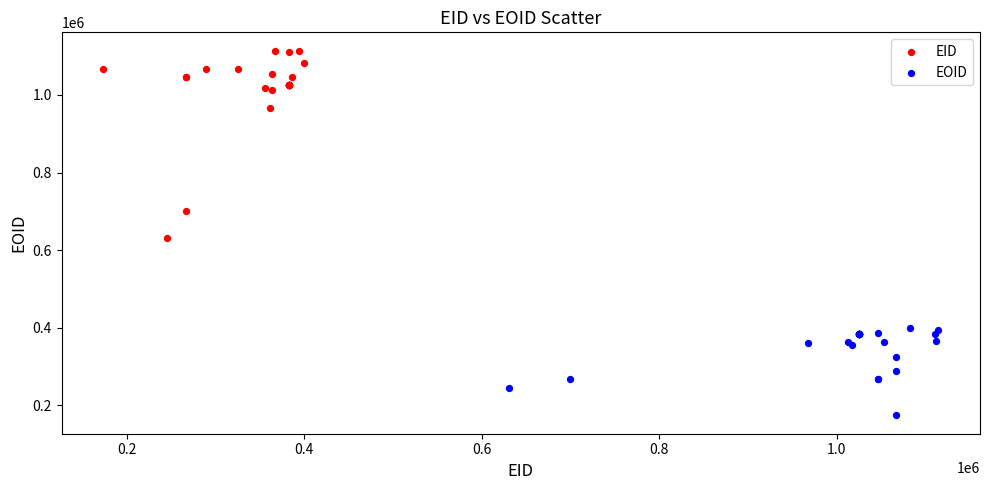

Which series has the widest spread of Y values?

EID